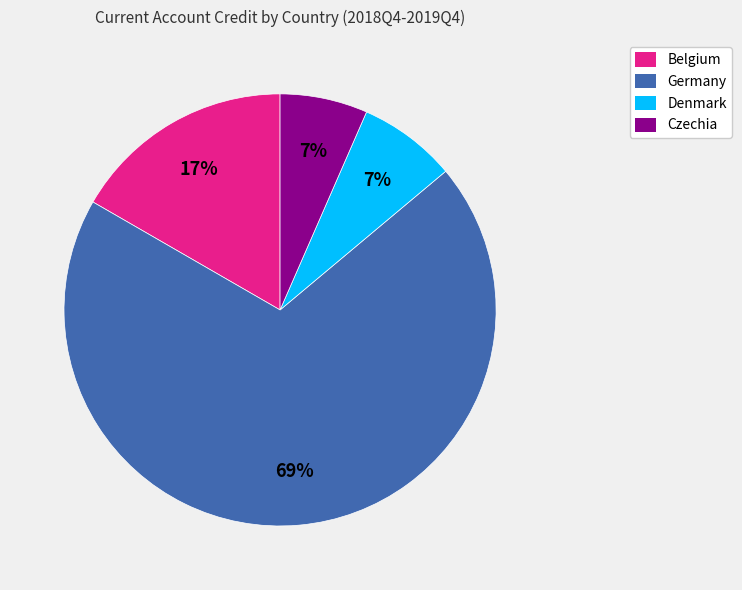

How many slices are in this pie chart?

4